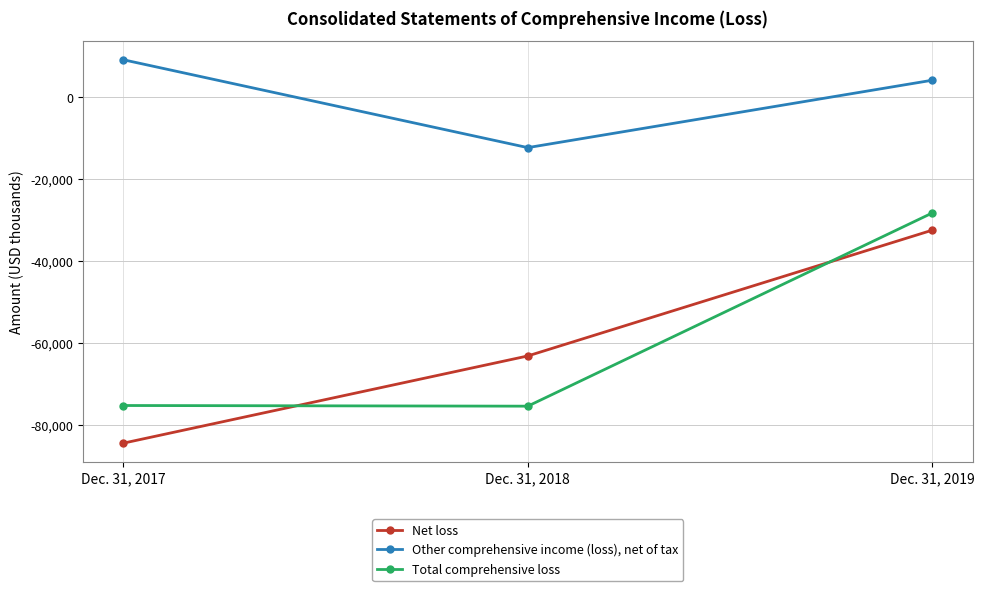

Which category has the lowest value in the Other comprehensive income (loss), net of tax series?

Dec. 31, 2018